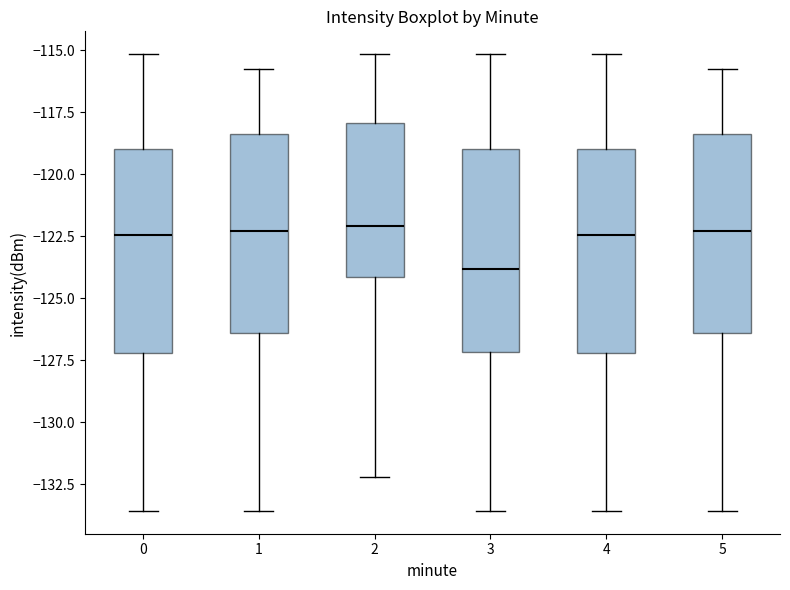

Reading left to right, transcribe this box plot: for each box, give where its median line is, the range the box spans, and where its two whiskers end, as read against the y-axis. The values are not printed on the chart, so give them approximately, as read against the axis.

0: median -122.5, box -127.0 to -119.0, whiskers -133.5 to -115.0
1: median -122.5, box -126.5 to -118.5, whiskers -133.5 to -116.0
2: median -122.0, box -124.0 to -118.0, whiskers -132.0 to -115.0
3: median -124.0, box -127.0 to -119.0, whiskers -133.5 to -115.0
4: median -122.5, box -127.0 to -119.0, whiskers -133.5 to -115.0
5: median -122.5, box -126.5 to -118.5, whiskers -133.5 to -116.0